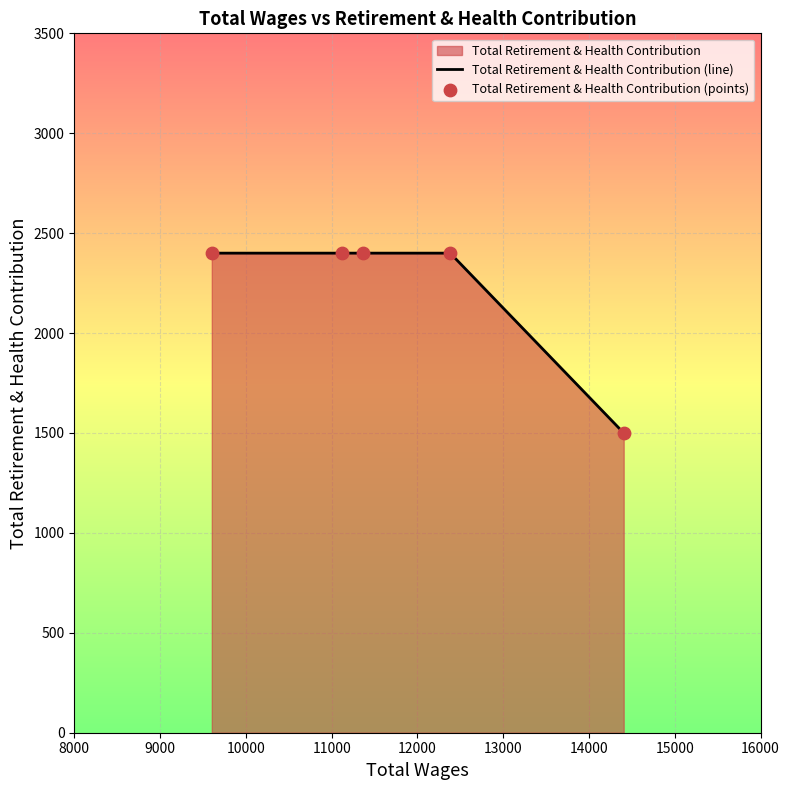

What is the greatest value displayed?

2400